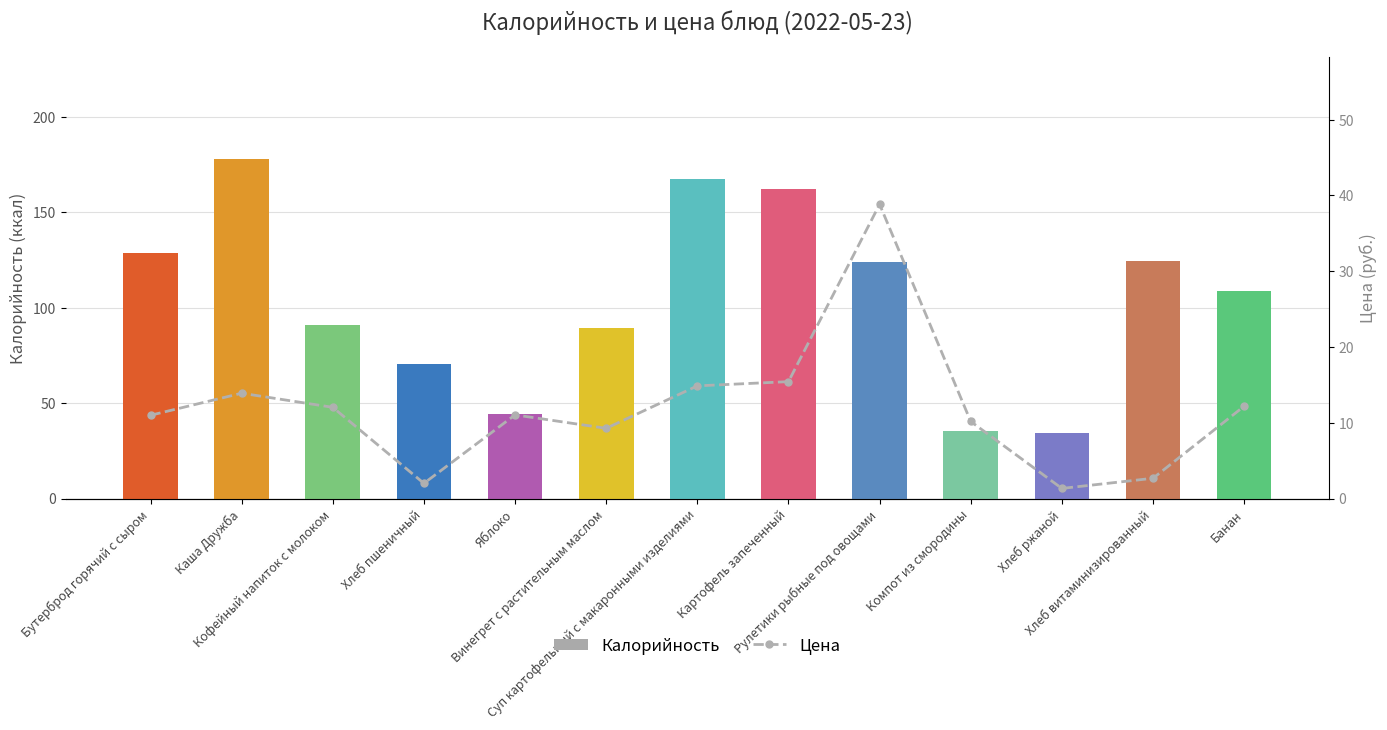

What is the label of the 3rd bar from the right?

Хлеб ржаной